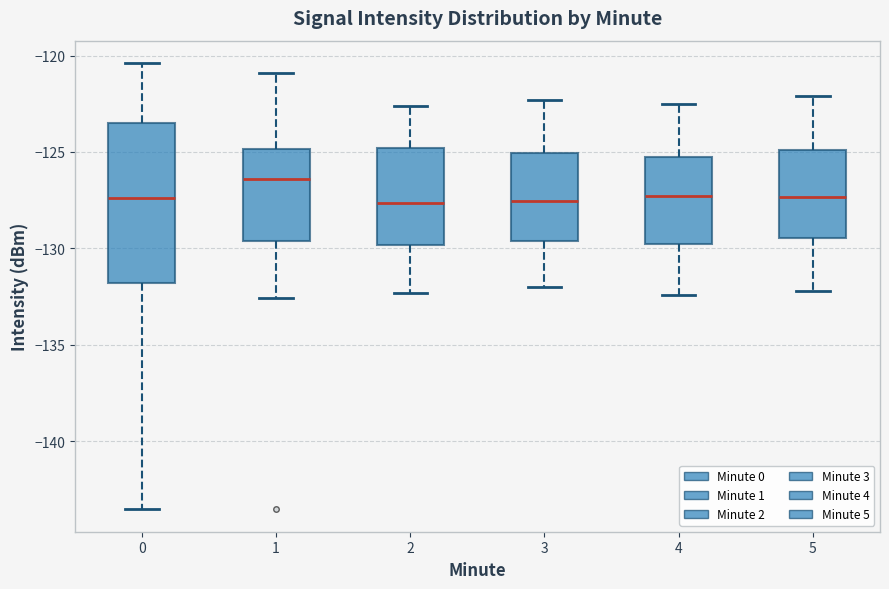

Where is the upper edge of the box at x = 1 on the y-axis? The values are not printed on the chart, so give them approximately, as read against the axis.

-125.0